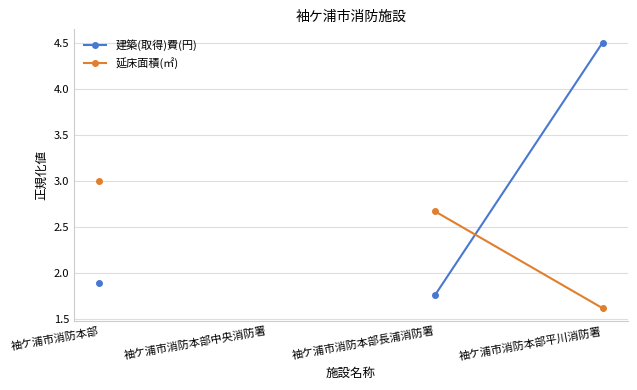

Which category has the lowest value across all series?

袖ケ浦市消防本部平川消防署